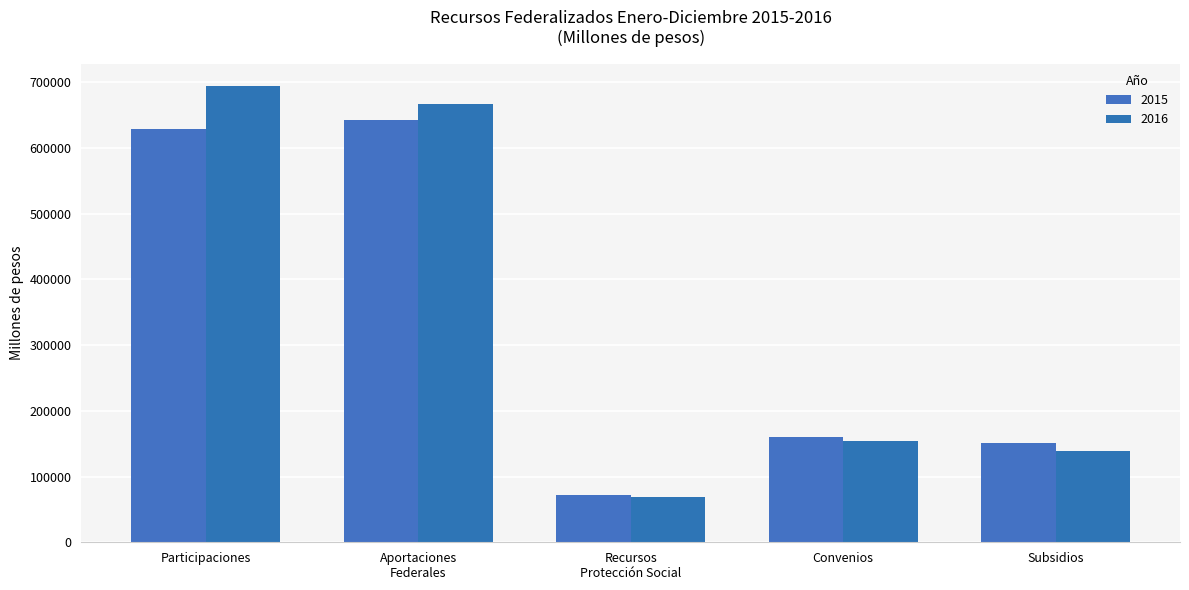

Does the chart contain stacked bars?

No